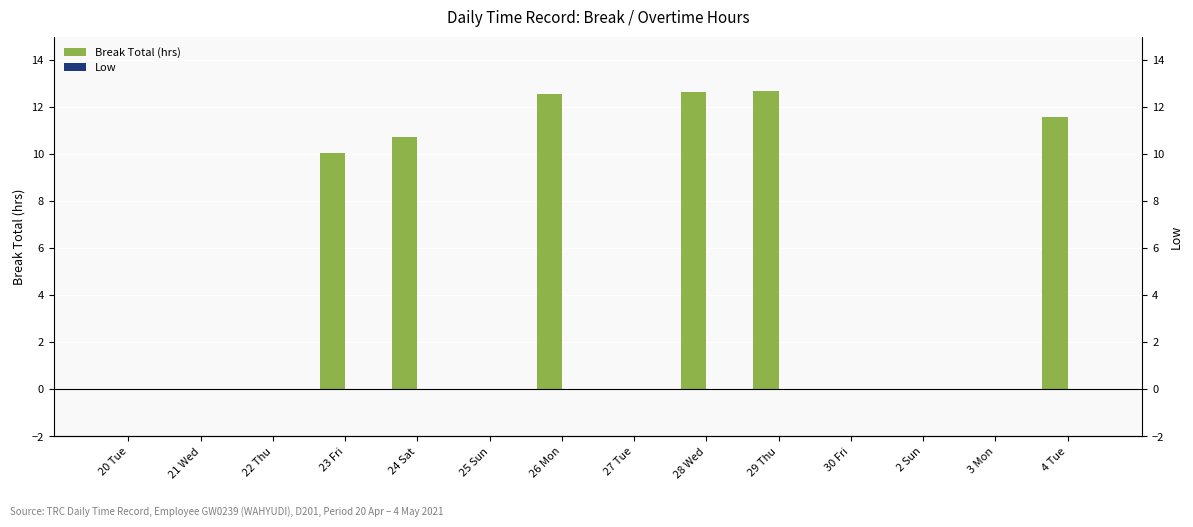

What is the label of the 14th bar from the left?

4 Tue